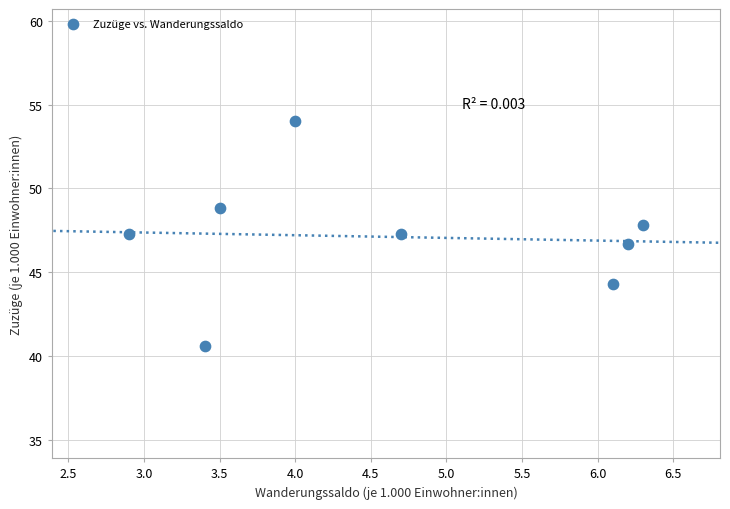

What is the average Y value?

47.1